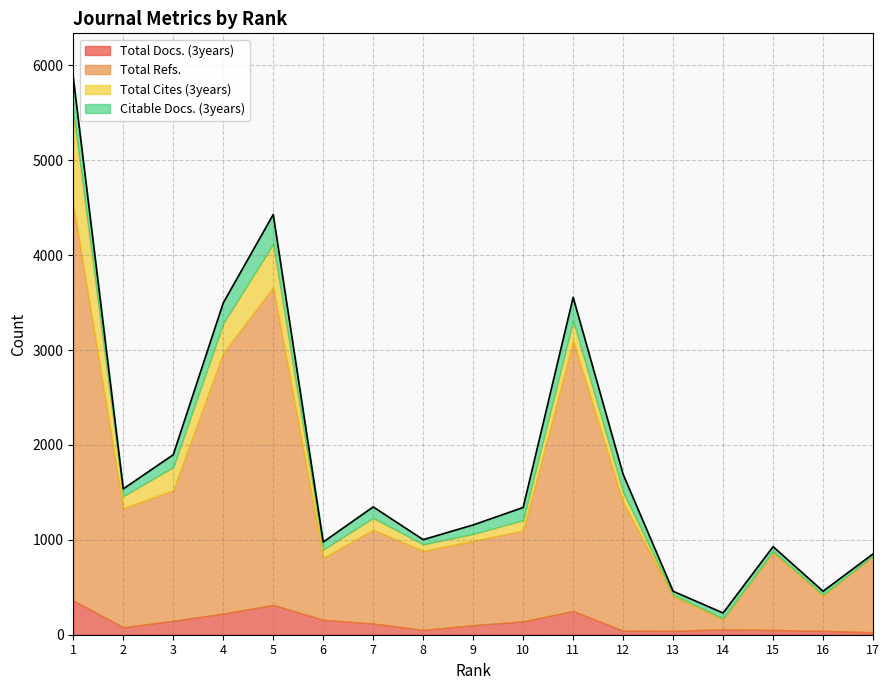

What is the smallest value displayed?

2